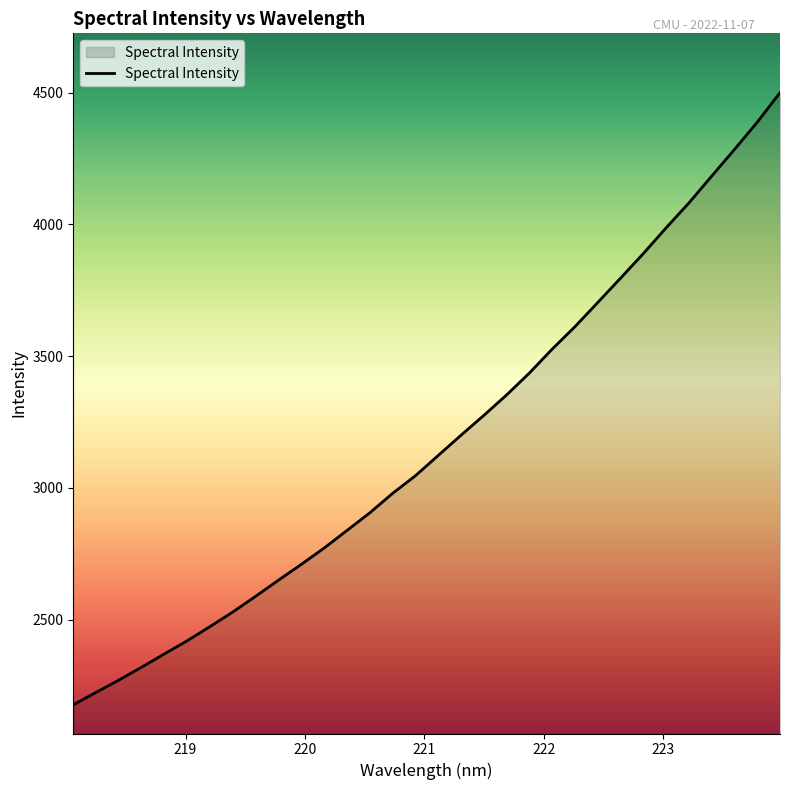

What is the greatest value displayed?

4499.7